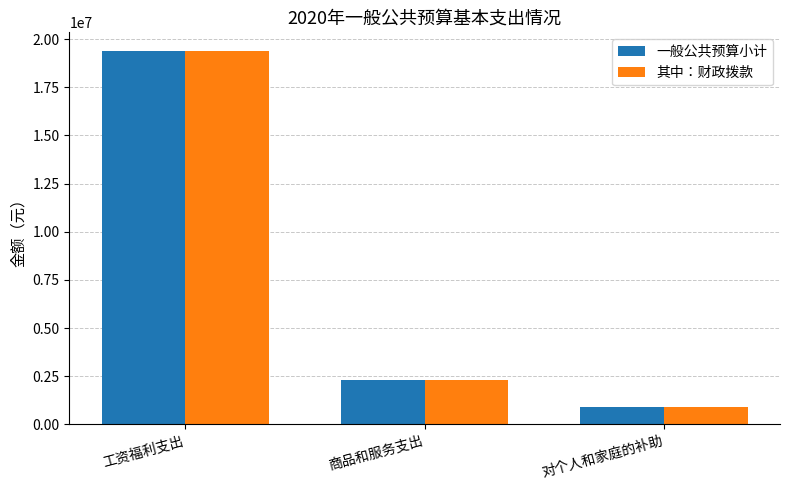

The 其中：财政拨款 series shows 25953651 at 工资福利支出. True or false?

False